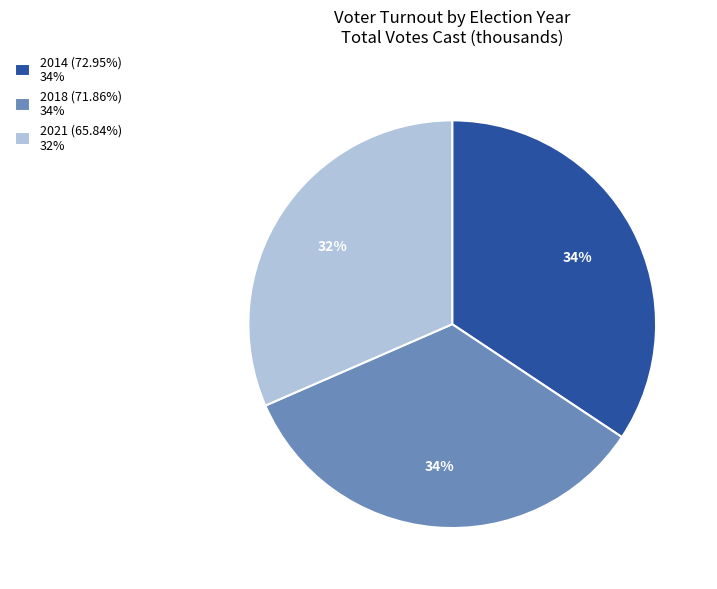

Approximately how many times larger is the value at 2021 (65.84%) 32% compared to 2014 (72.95%) 34%?

0.9